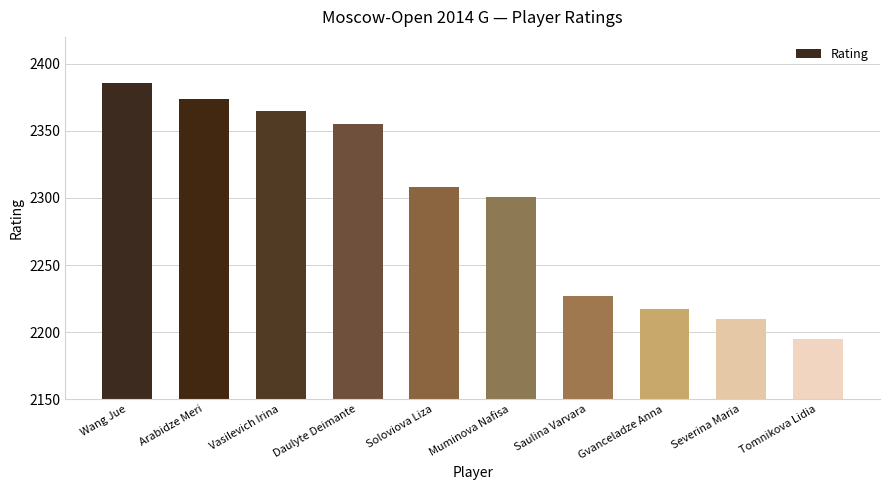

What is the change in value from Vasilevich Irina to Saulina Varvara?

-138